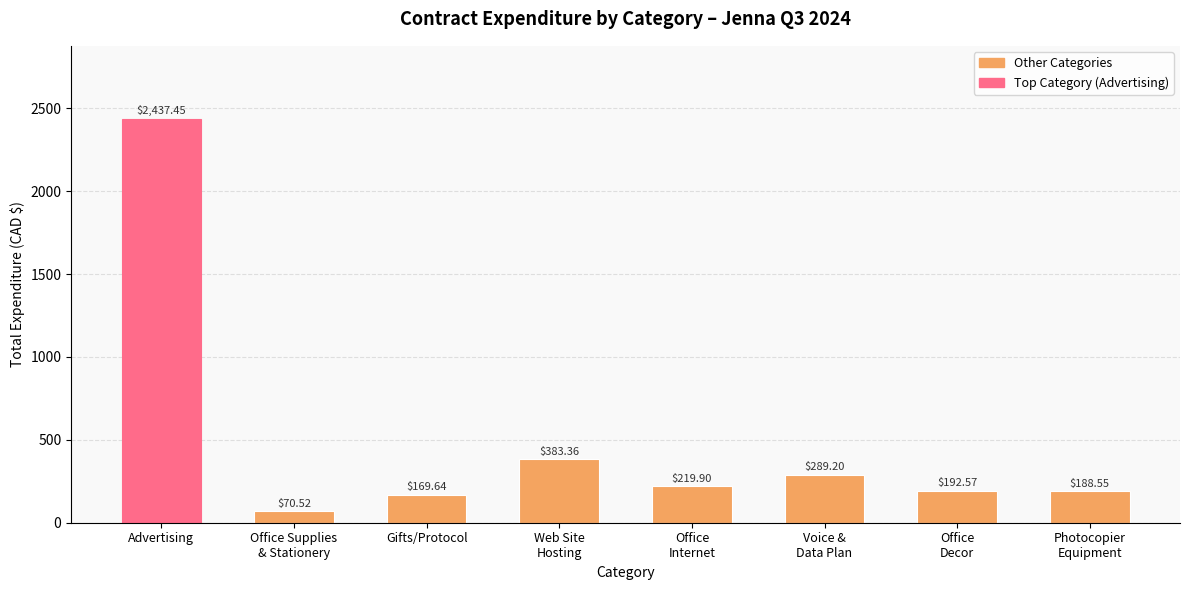

Rank the categories by value from highest to lowest.

Advertising, Web Site
Hosting, Voice &
Data Plan, Office
Internet, Office
Decor, Photocopier
Equipment, Gifts/Protocol, Office Supplies
& Stationery